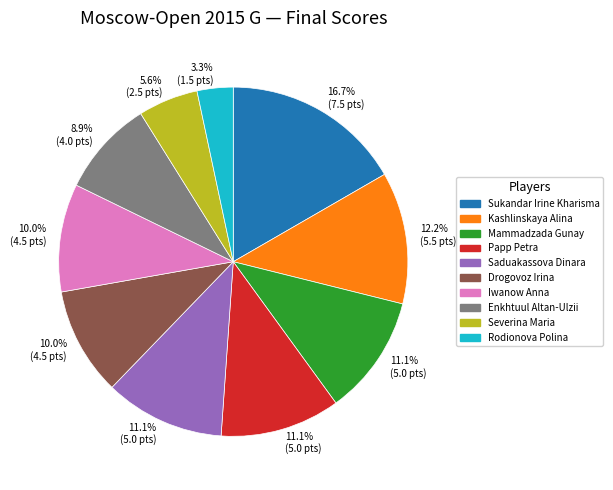

How many segments does this pie chart have?

10